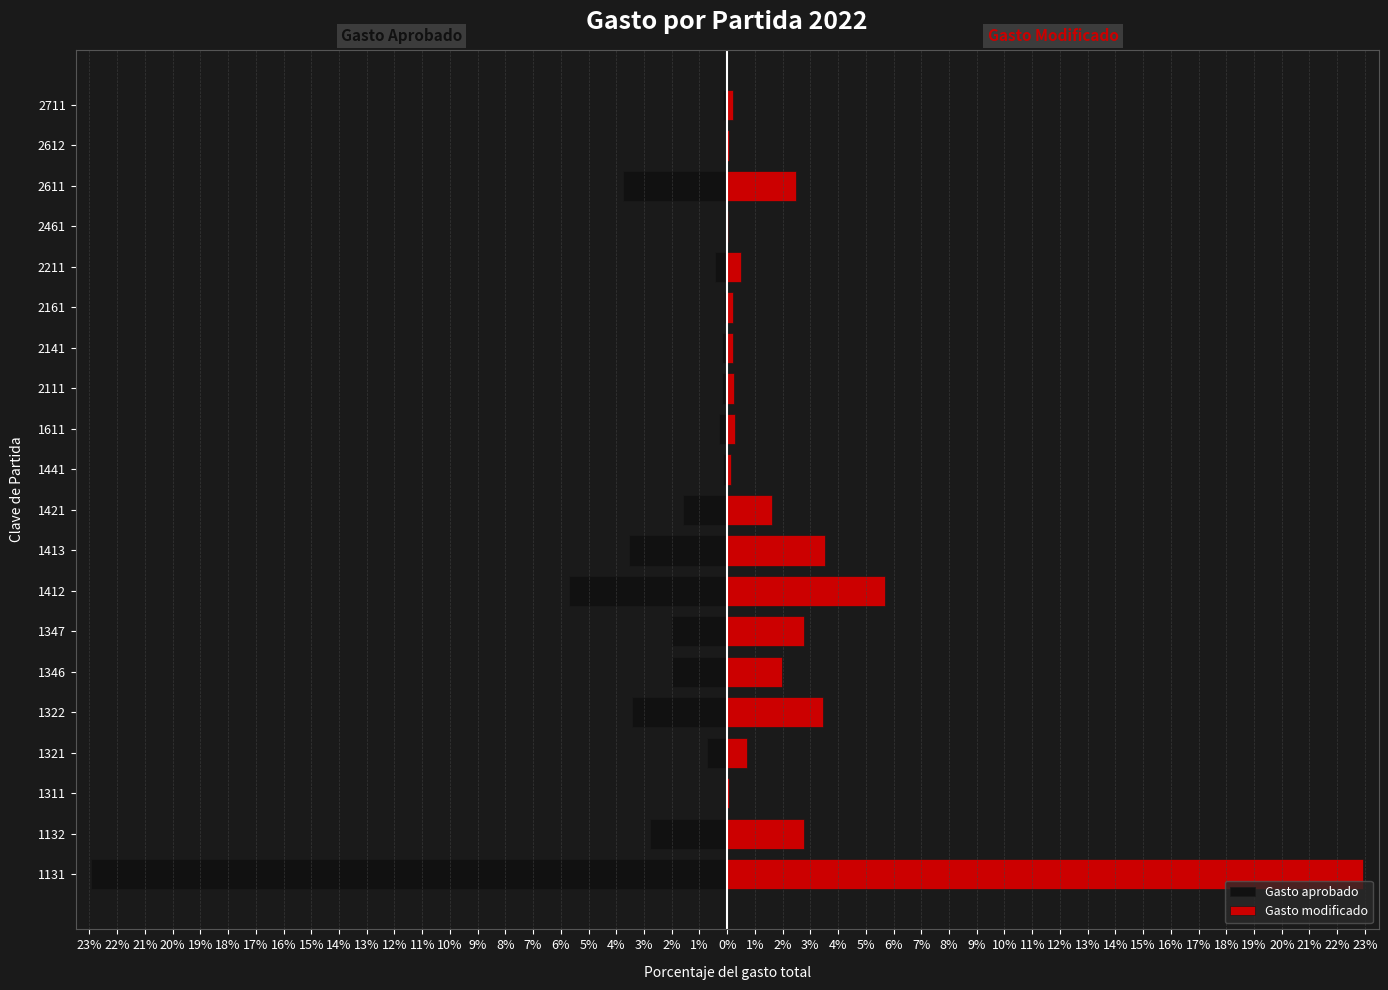

The Gasto aprobado series shows -0.0 at 1311. True or false?

False